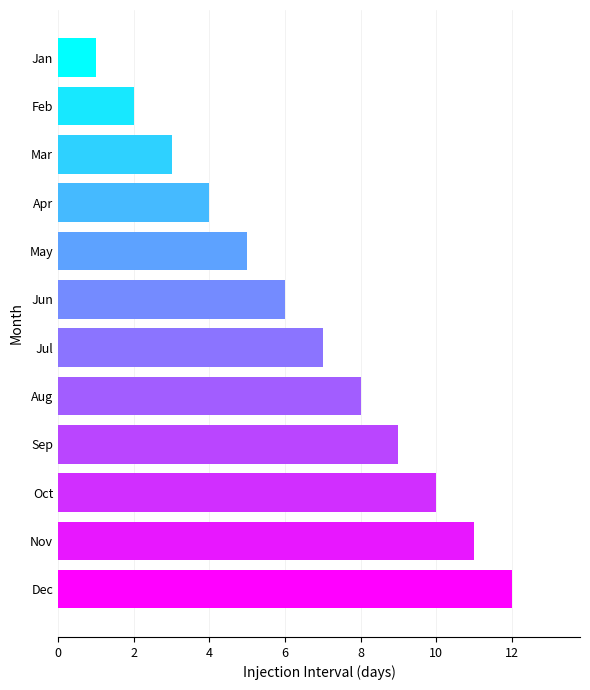

What is the sum of all values?

78